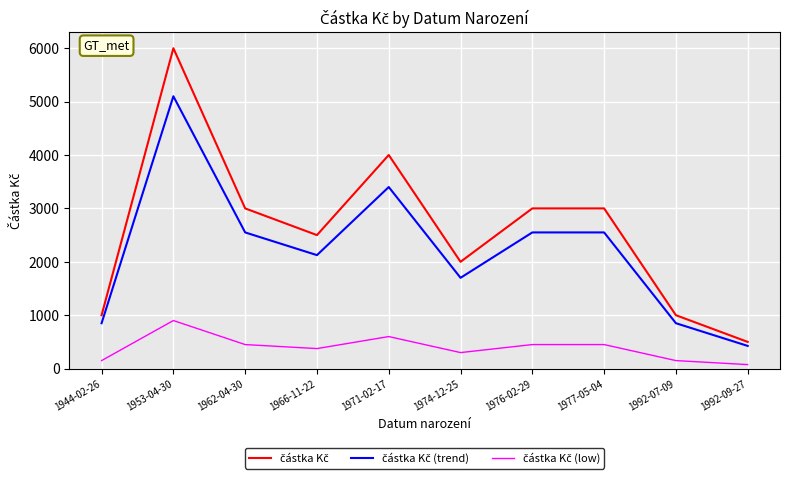

Which category has the highest value across all series?

1953-04-30